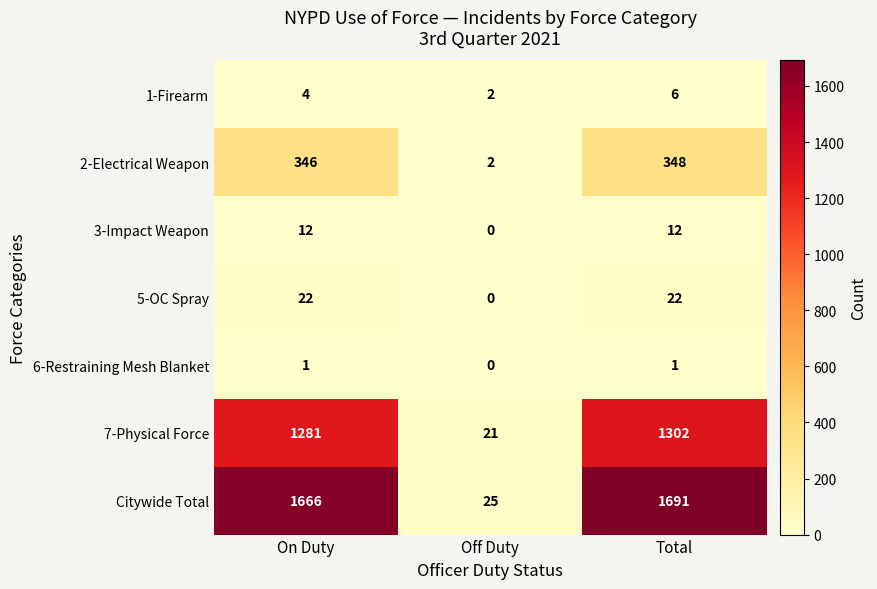

Which series has the largest range (max minus min)?

Citywide Total